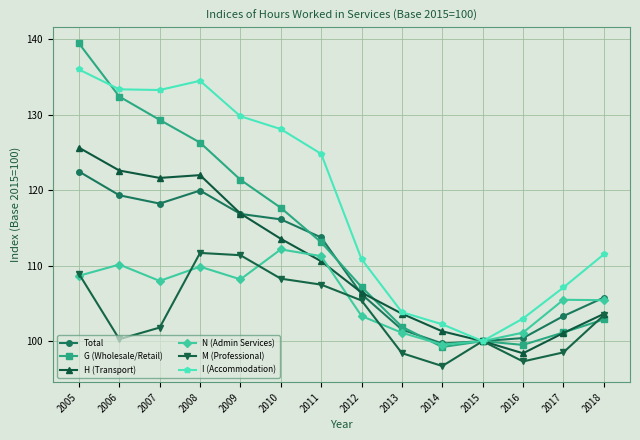

What is the sum of the Total values at 2006 and 2014?

219.0